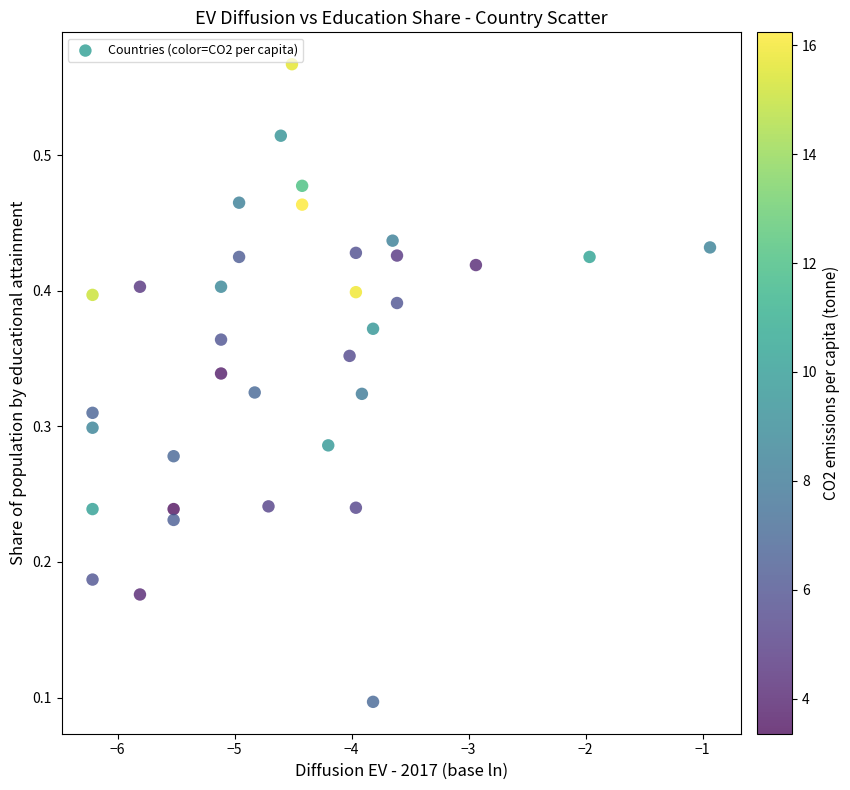

What is the range of X values (max minus min)?

5.3